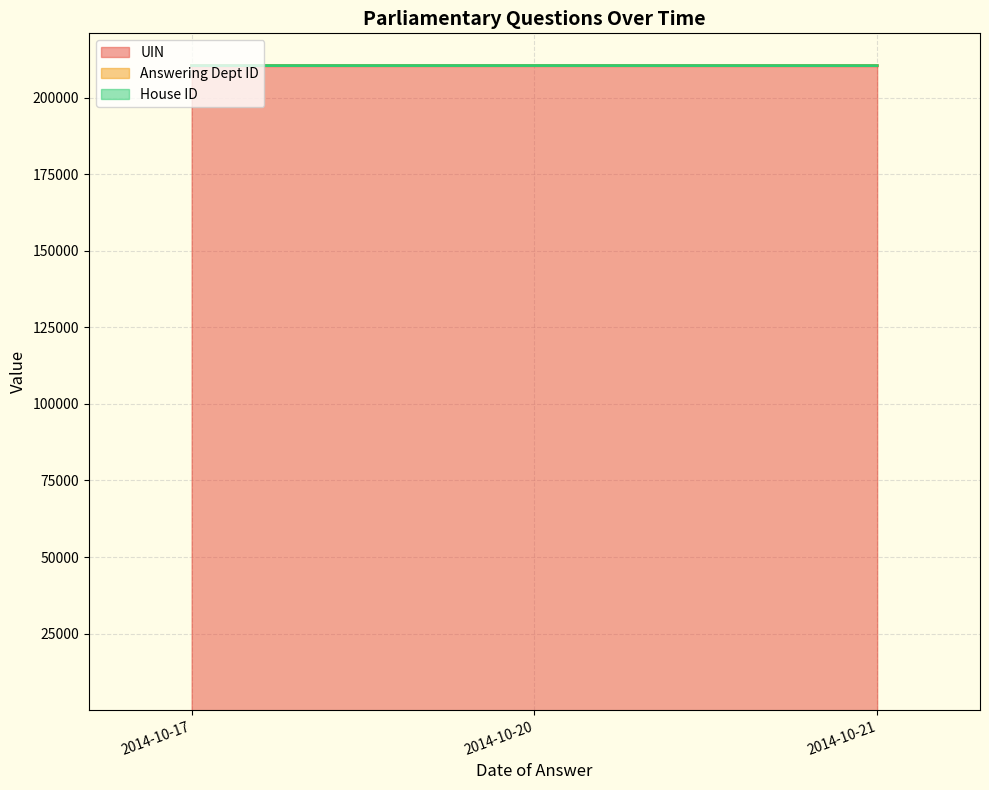

Which series has the largest range (max minus min)?

UIN